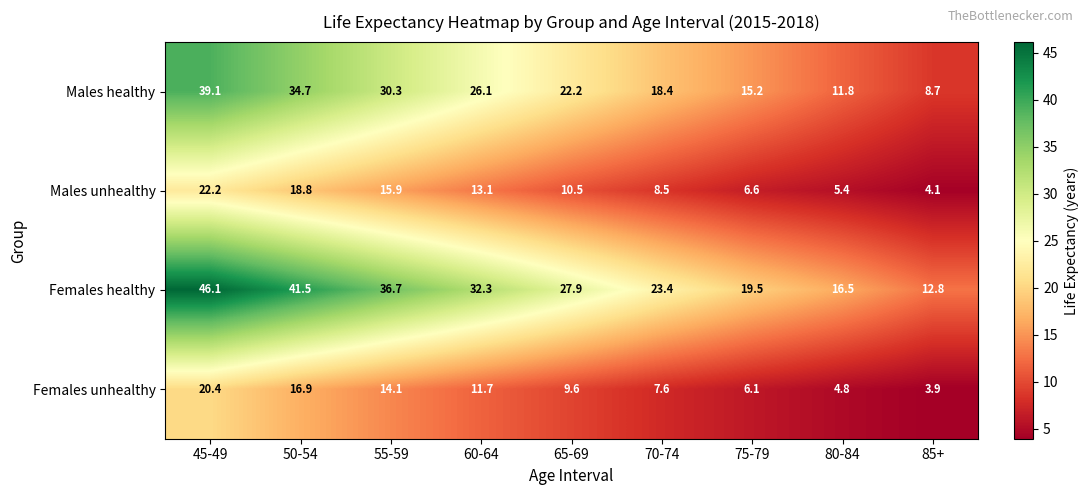

What is the average value of the Females unhealthy series?

10.6